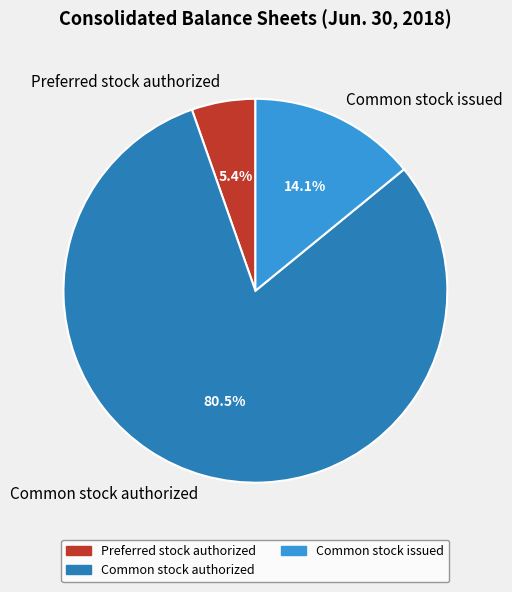

Is the sum of Common stock issued and Preferred stock authorized greater than half?

No